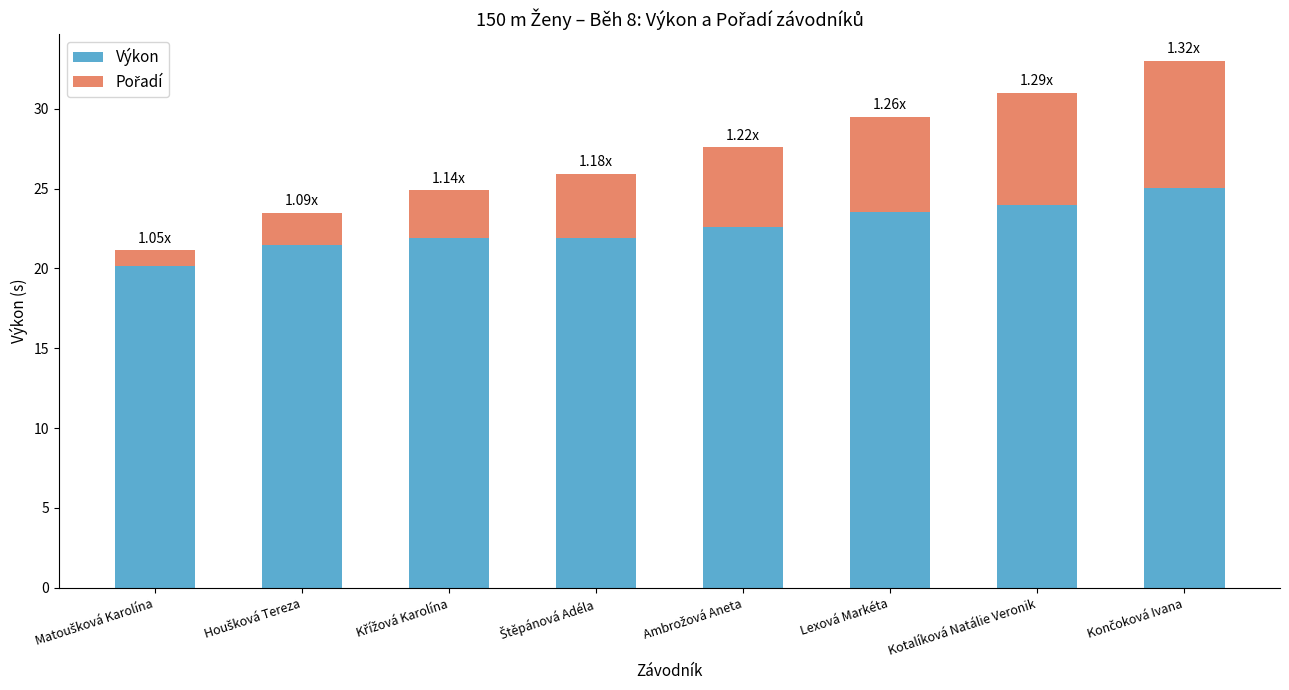

What is the average value of the Výkon series?

22.6